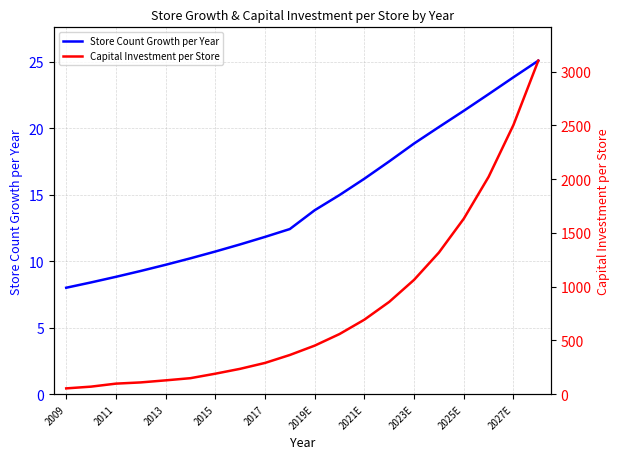

Is it true that Store Count Growth per Year equals 10.7 at 2015?

True